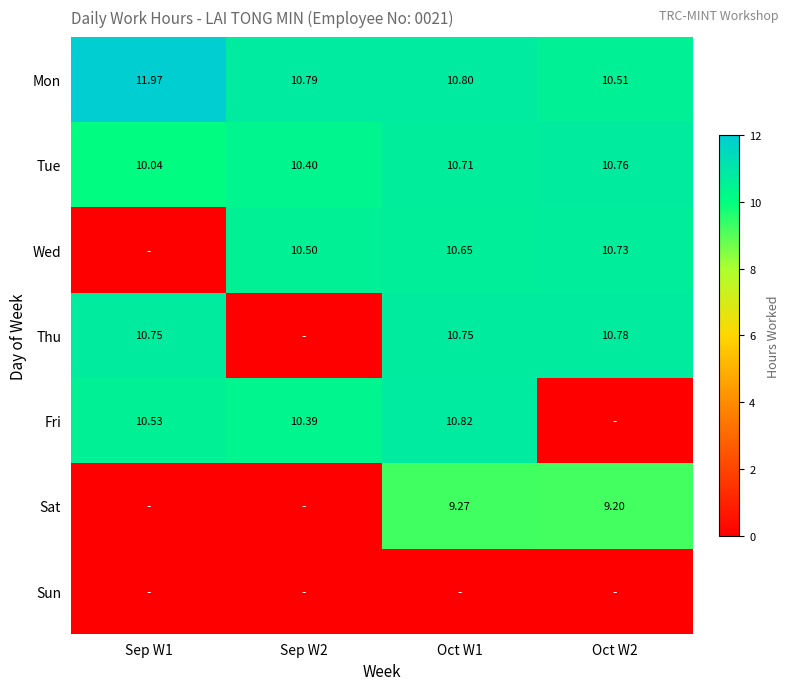

At how many categories does at least one series exceed 10?

4